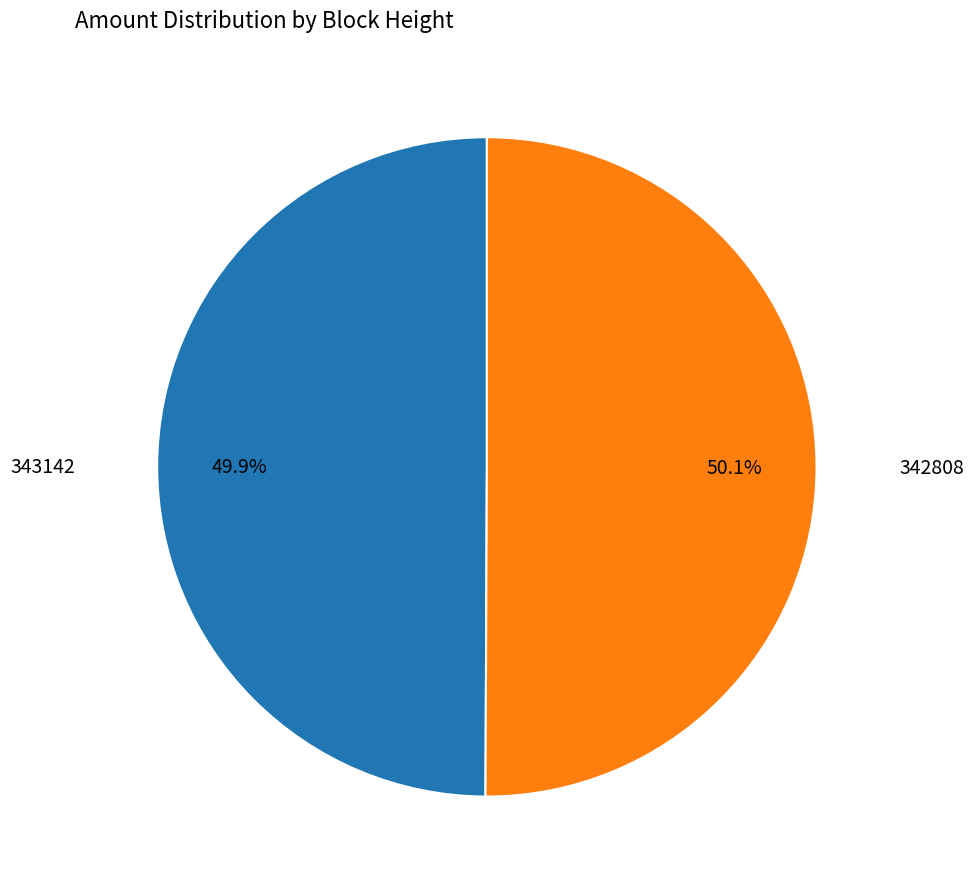

Count the number of slices in the pie.

2